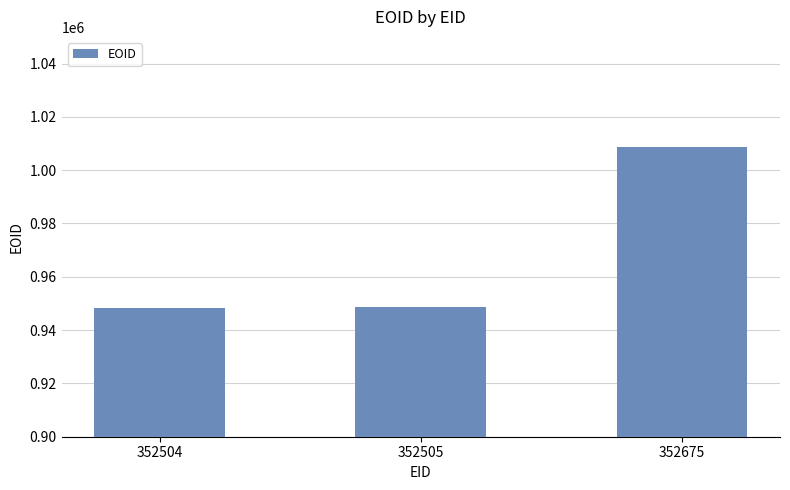

How many data points are less than 948540?

1